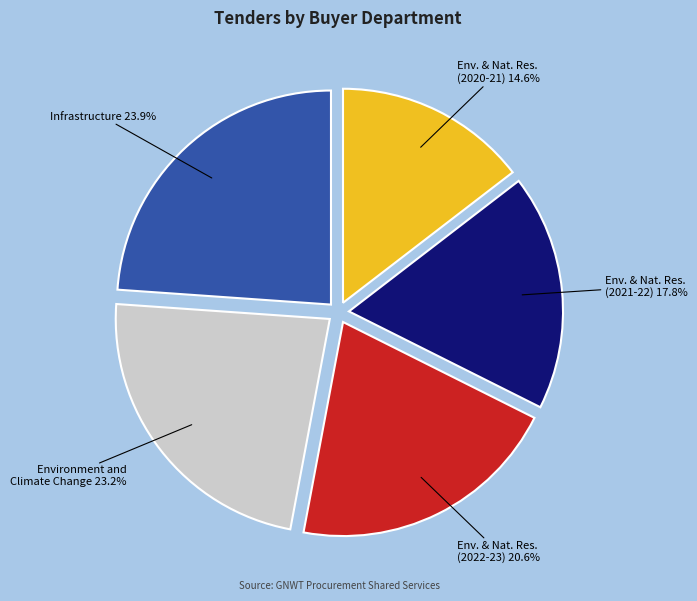

Is there a majority slice in this chart?

No